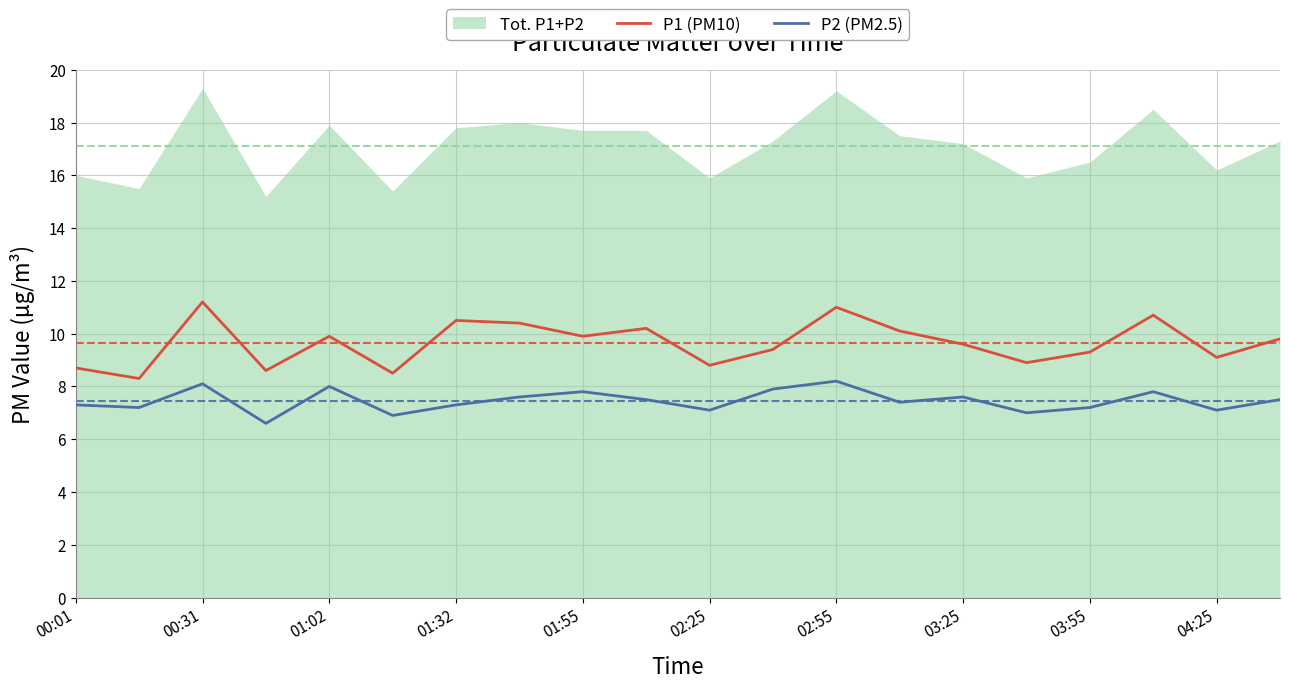

What is the lowest value of the P1 (PM10) series?

8.3